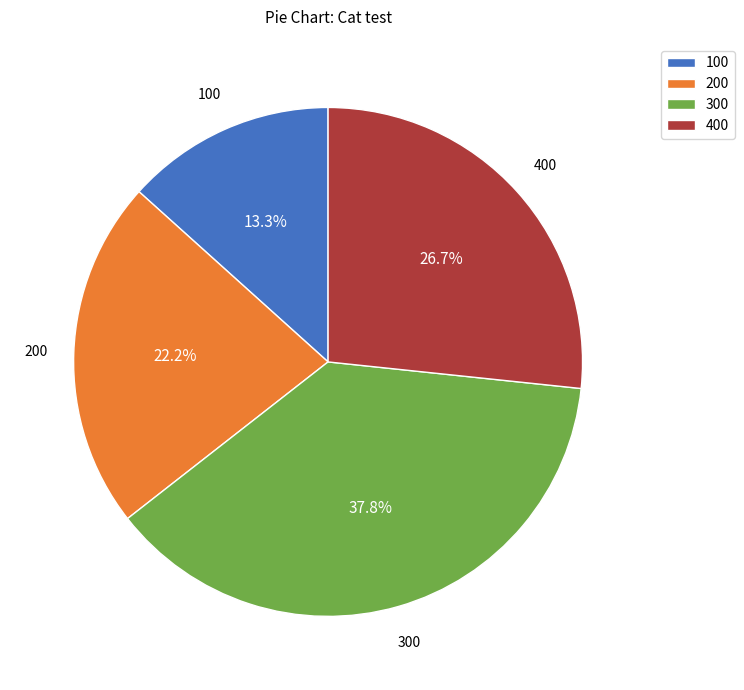

How many slices are in this pie chart?

4